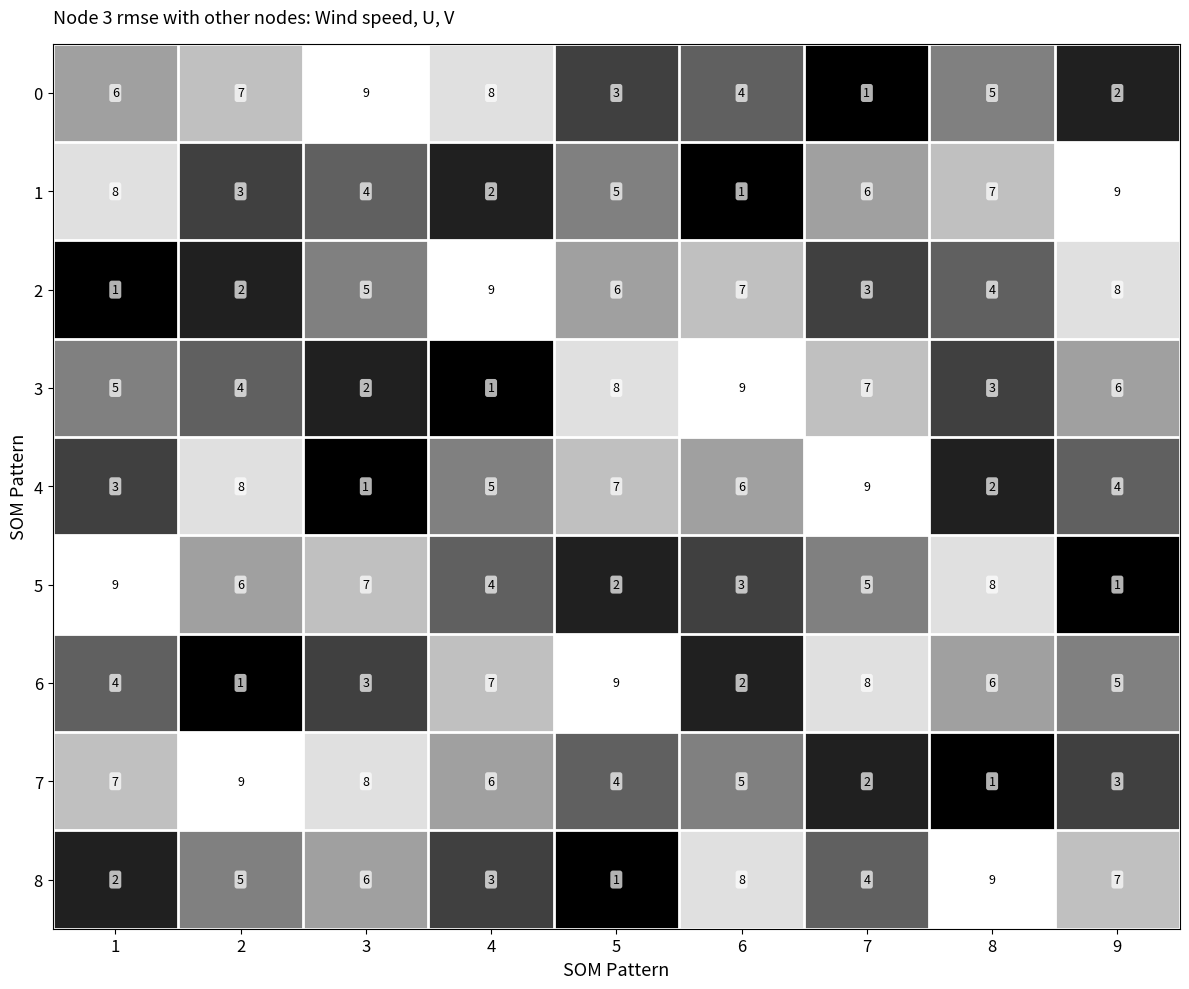

At how many categories does at least one series exceed 6?

9